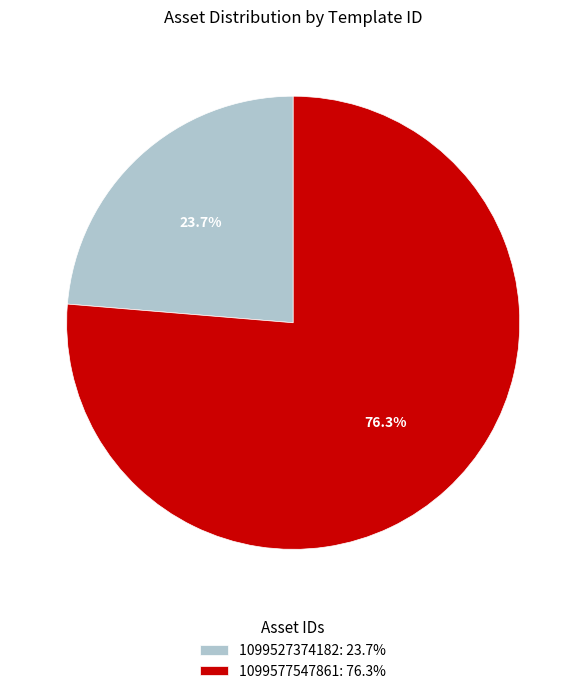

Which has a higher value, 1099527374182 or 1099577547861?

1099577547861